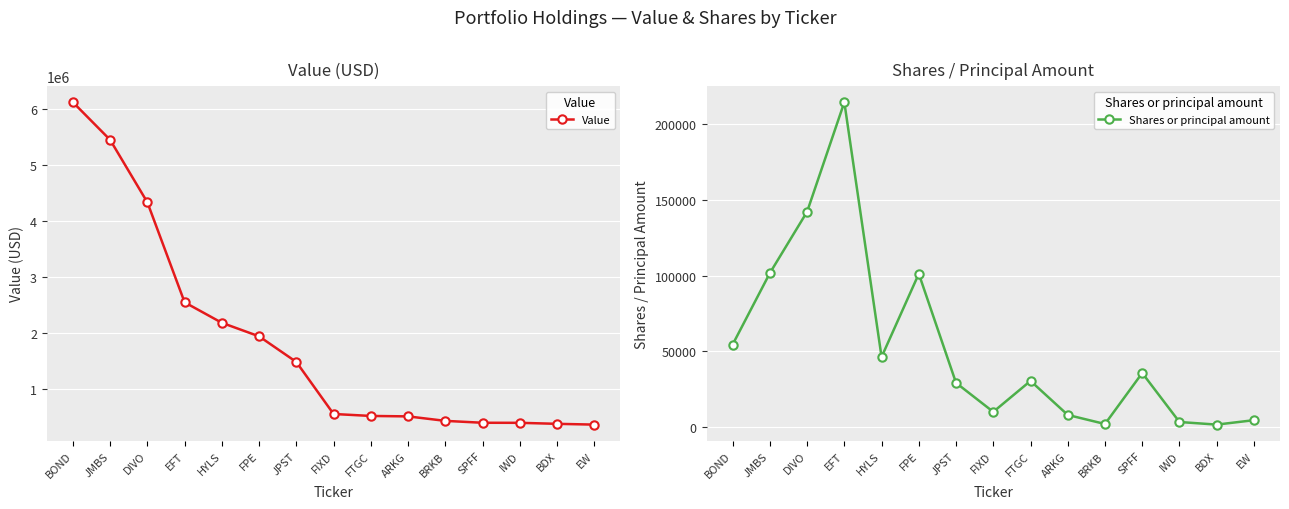

True or false: Value and Shares or principal amount cross at least once.

False